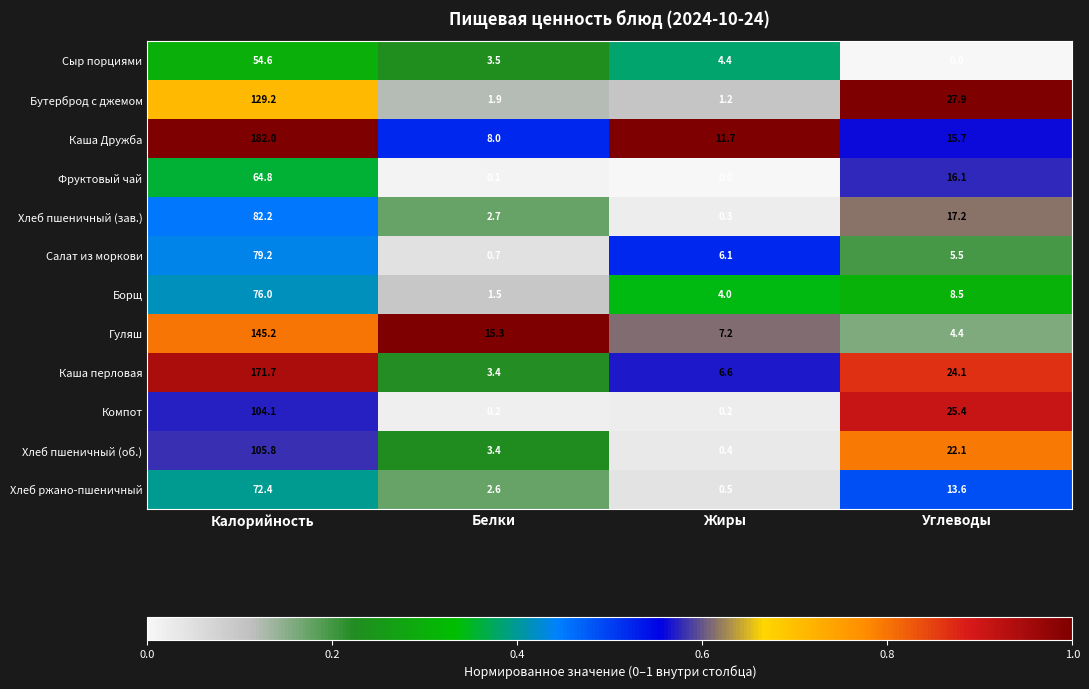

Between Калорийность and Белки, which series saw the biggest shift?

Каша Дружба